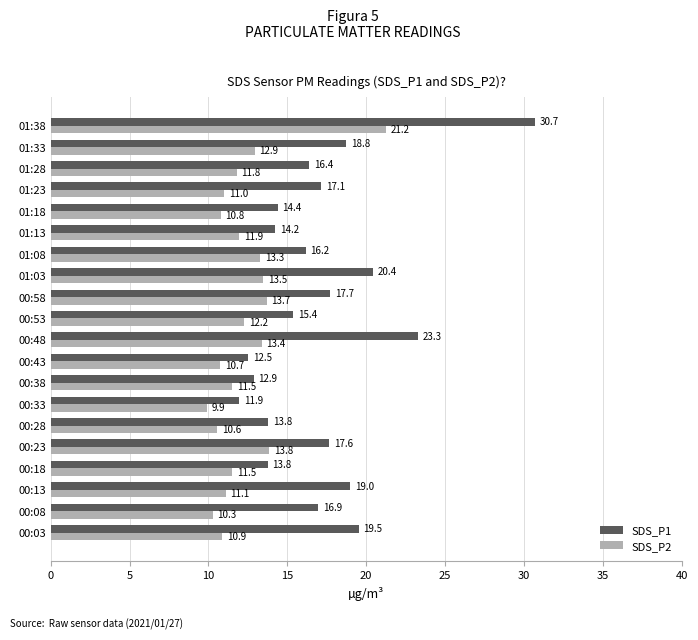

True or false: SDS_P1 has a value of 6.0 at 00:48.

False